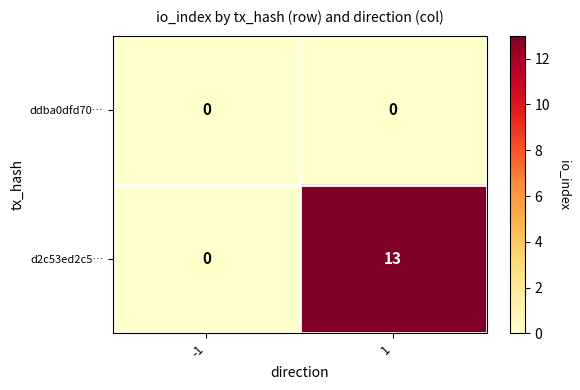

How many values in d2c53ed2c5… are above zero?

1